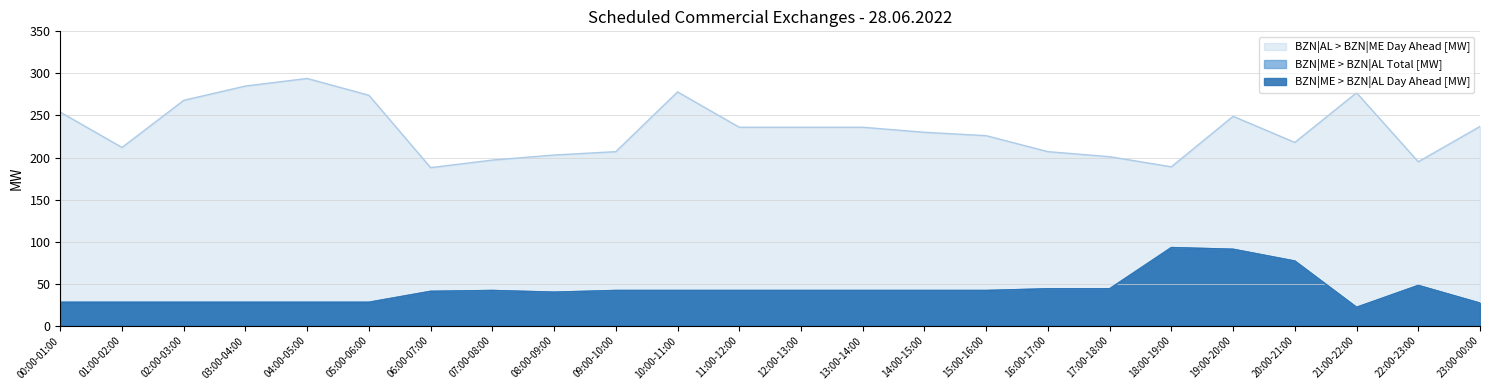

At how many categories does at least one series exceed 140?

24